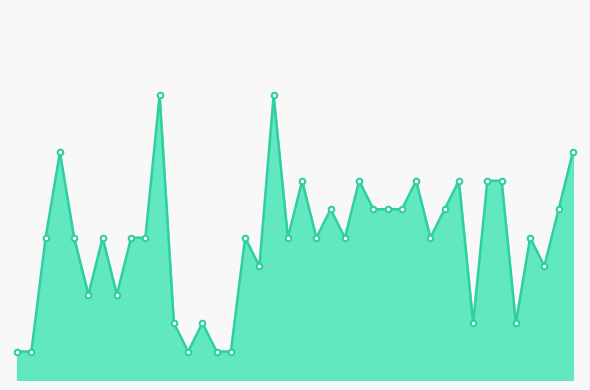

Does the chart have visible grid lines?

No